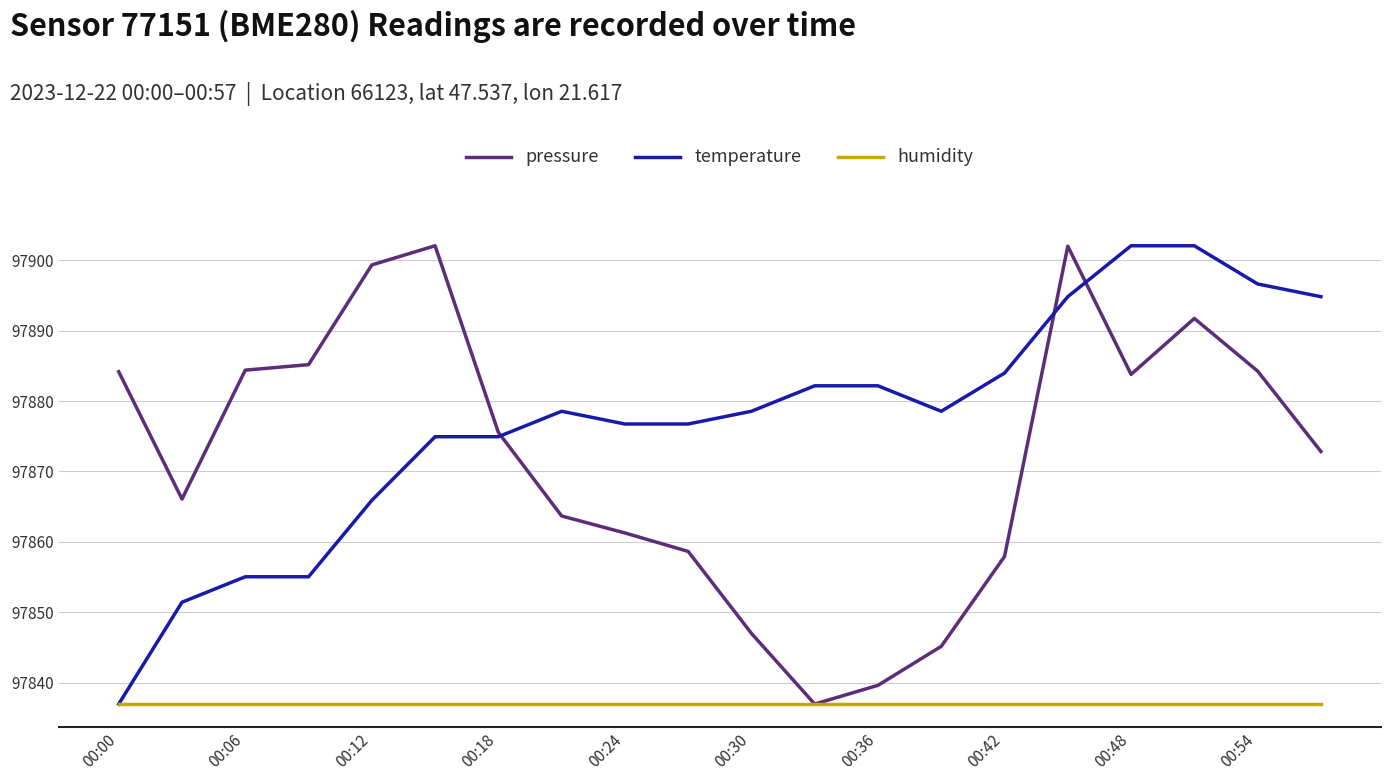

Which series has the largest total across all categories?

temperature